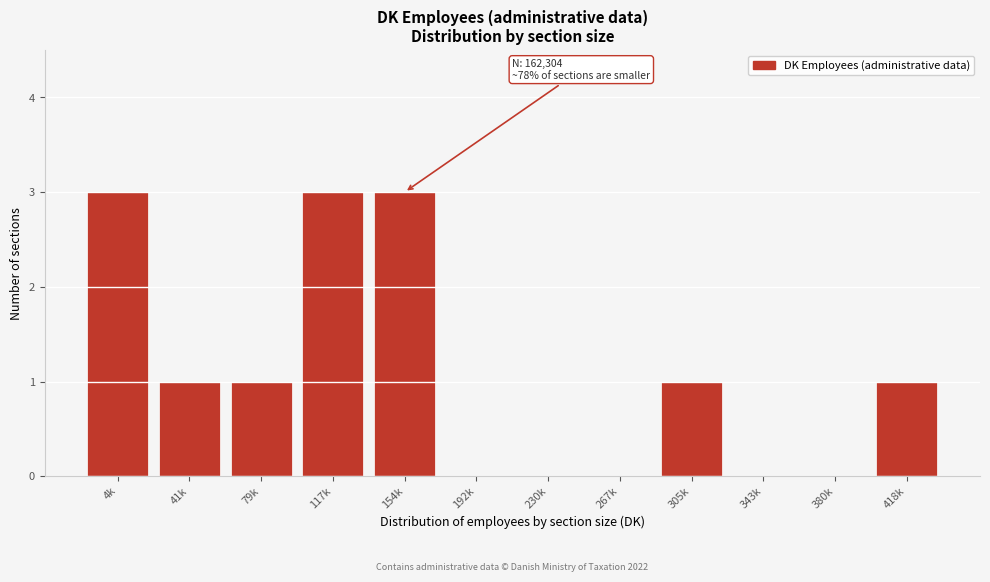

Reading left to right, what are all the values shown in this chart?

4k=3	41k=1	79k=1	117k=3	154k=3	192k=0	230k=0	267k=0	305k=1	343k=0	380k=0	418k=1